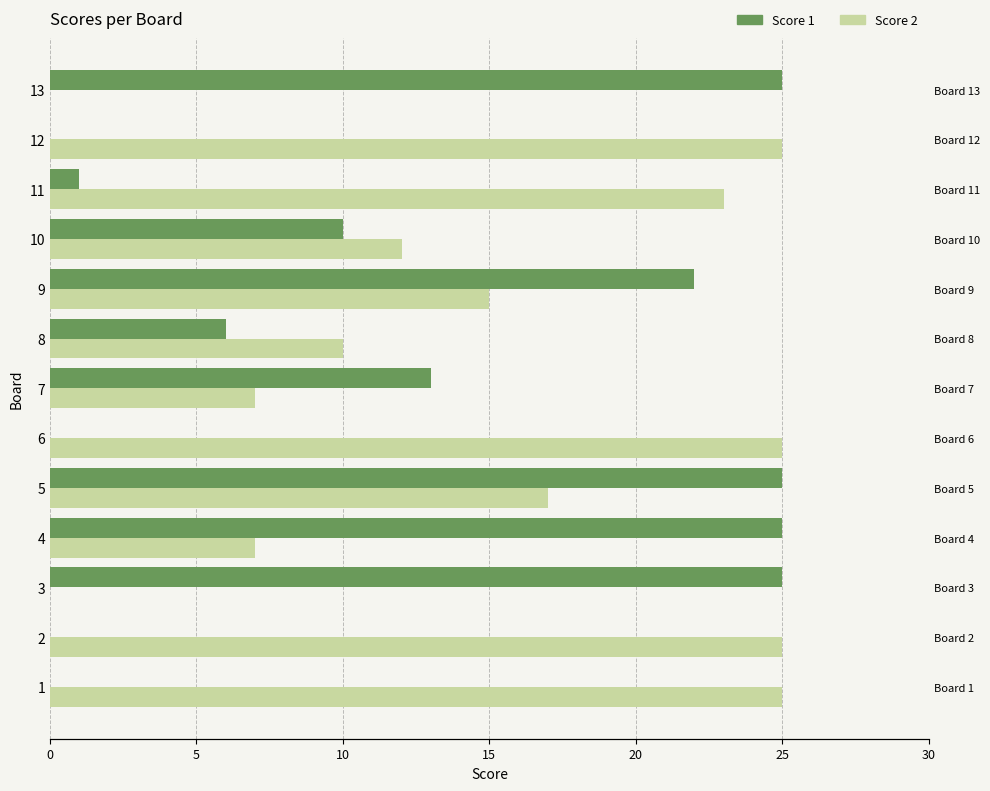

What is the sum of all Score 2 values?

191